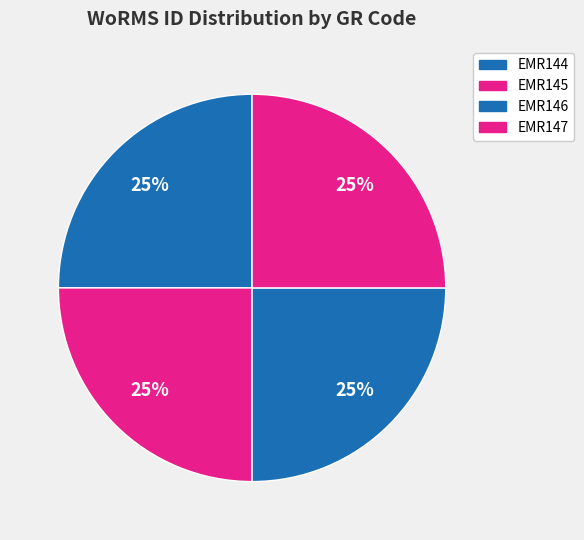

How many segments does this pie chart have?

4